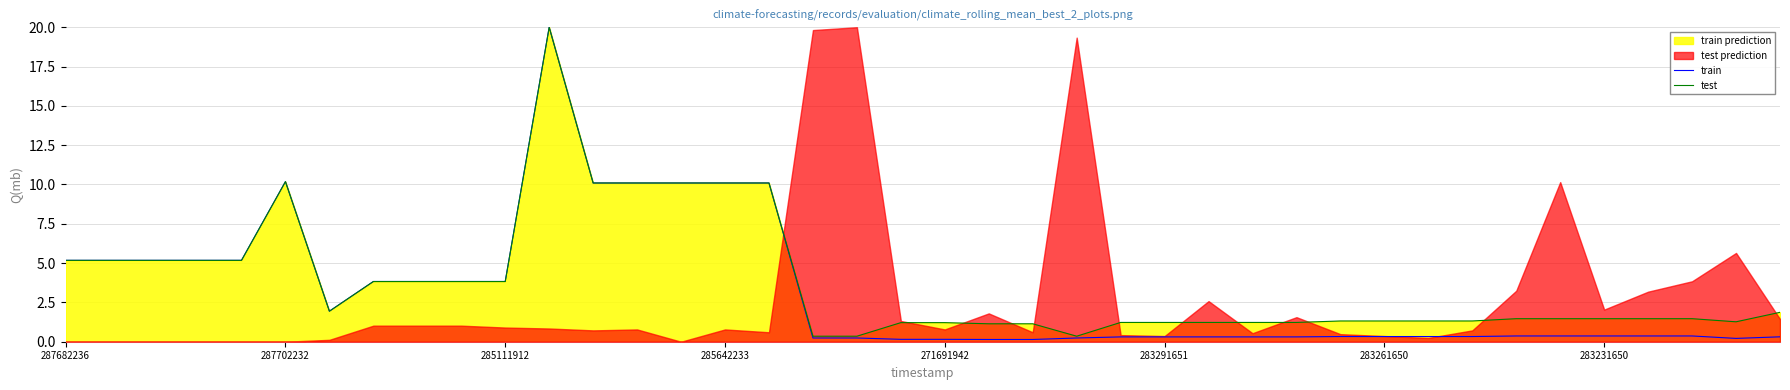

How many interior local valleys does the train series have?

2